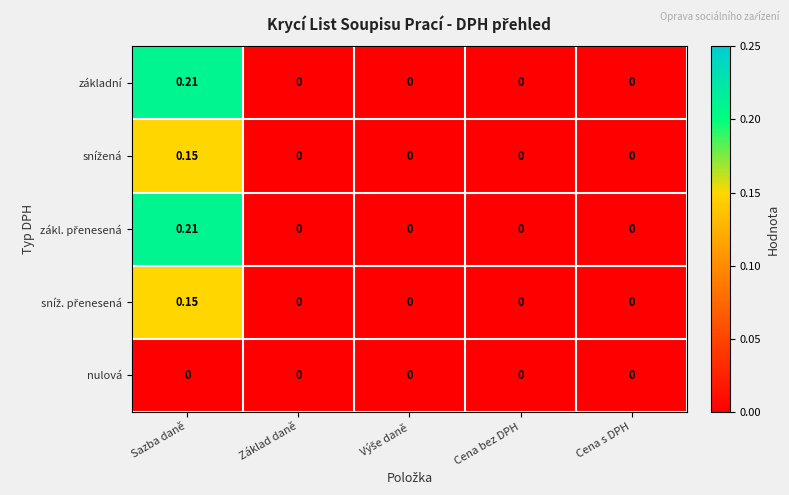

How many data points in základní are above 0?

1